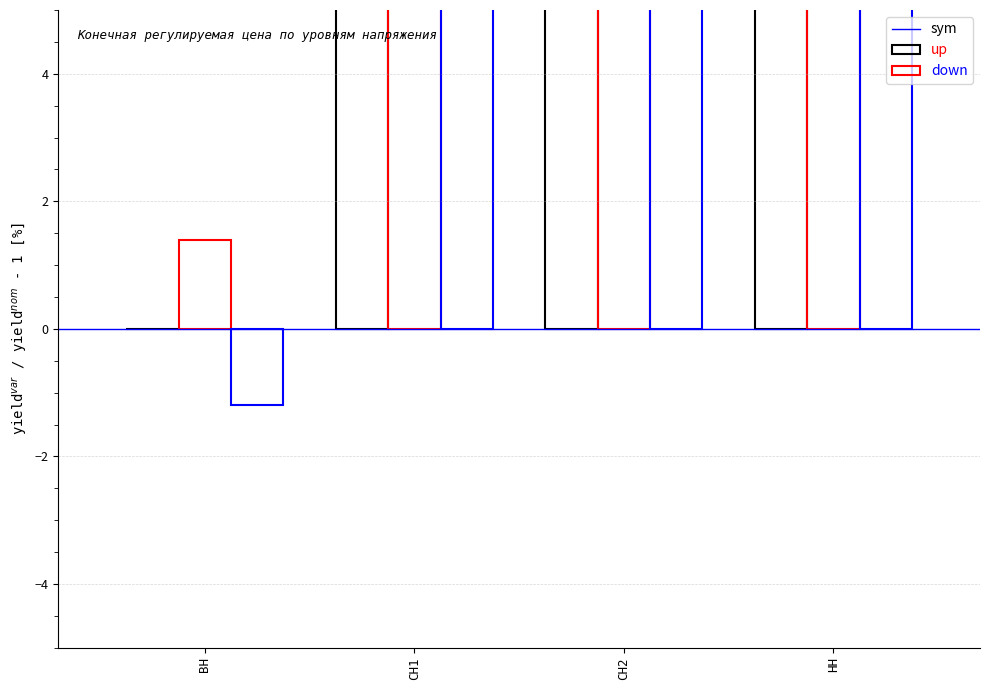

How many positive values does the down series have?

3